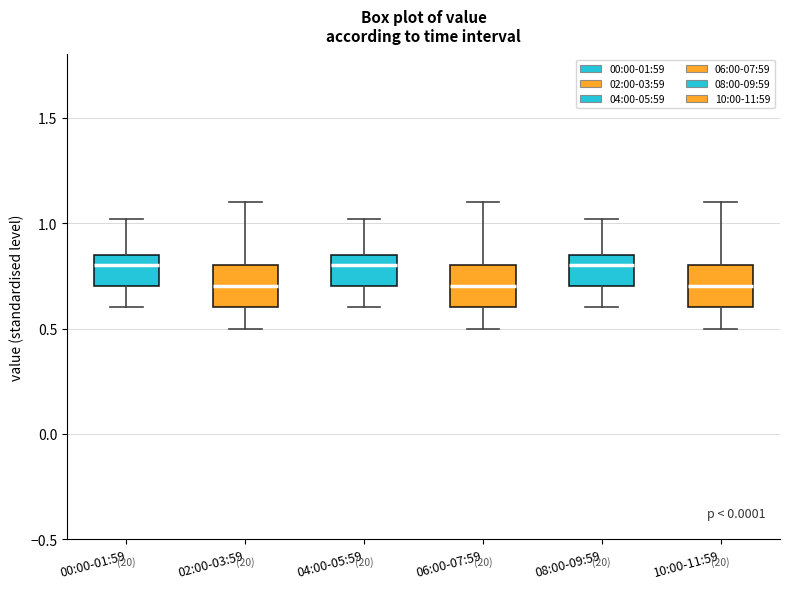

Reading left to right, transcribe this box plot: for each box, give where its median line is, the range the box spans, and where its two whiskers end, as read against the y-axis. The values are not printed on the chart, so give them approximately, as read against the axis.

00:00-01:59: median 0.80, box 0.70 to 0.85, whiskers 0.60 to 1.00
02:00-03:59: median 0.70, box 0.60 to 0.80, whiskers 0.50 to 1.10
04:00-05:59: median 0.80, box 0.70 to 0.85, whiskers 0.60 to 1.00
06:00-07:59: median 0.70, box 0.60 to 0.80, whiskers 0.50 to 1.10
08:00-09:59: median 0.80, box 0.70 to 0.85, whiskers 0.60 to 1.00
10:00-11:59: median 0.70, box 0.60 to 0.80, whiskers 0.50 to 1.10